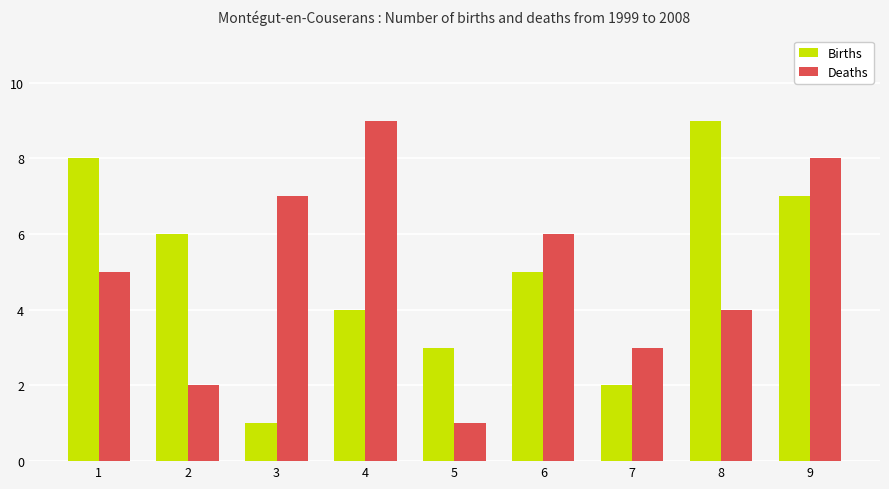

How many Births values are between 3 and 7?

5